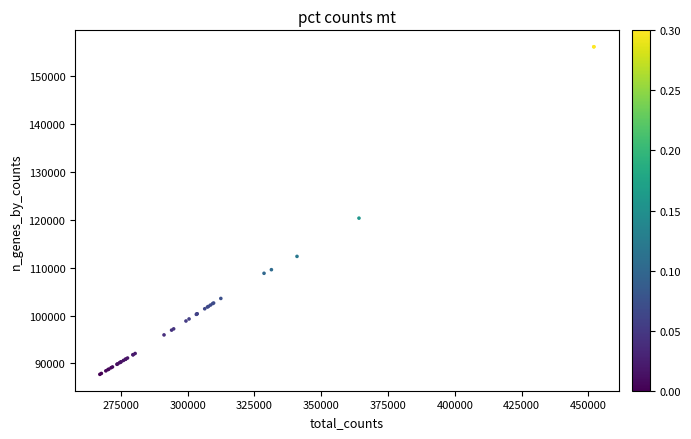

What Y value in the scatter plot is closest to 121966?

120376